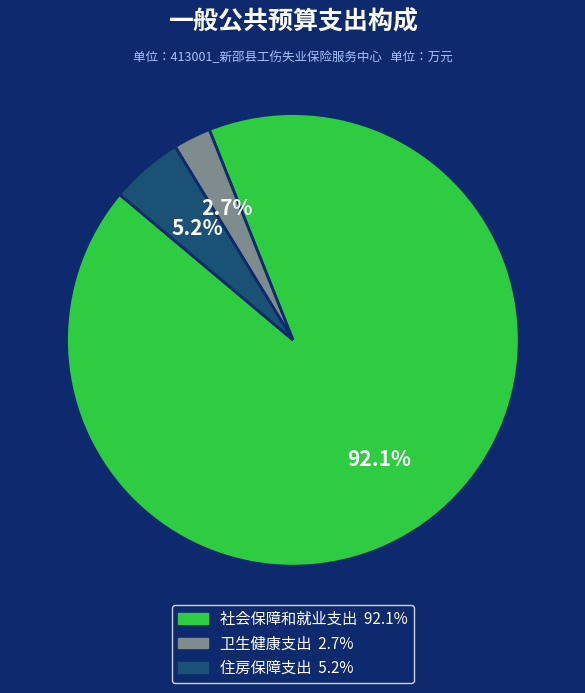

How much of the chart is everything except 卫生健康支出?

97.3%